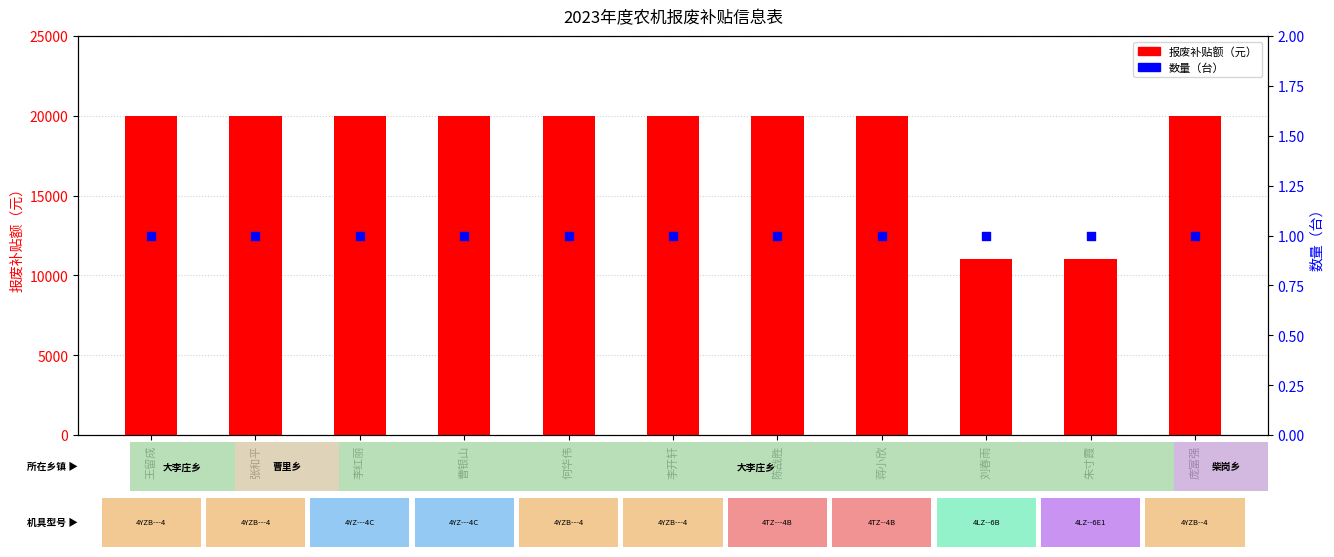

Which series has the largest total across all categories?

报废补贴额（元）